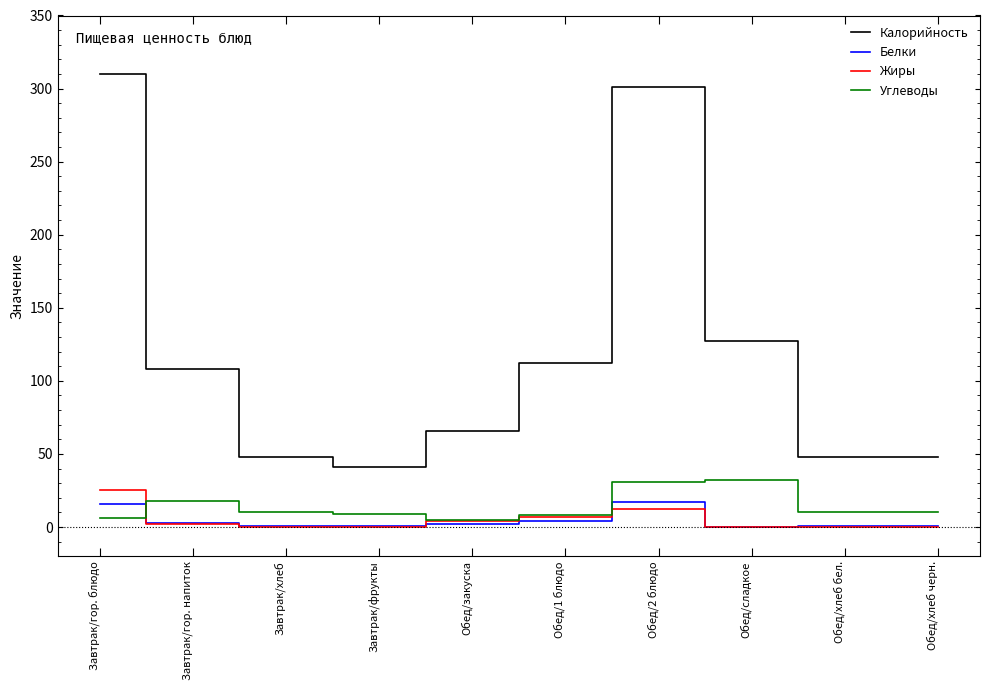

Which series has the widest spread of values?

Калорийность